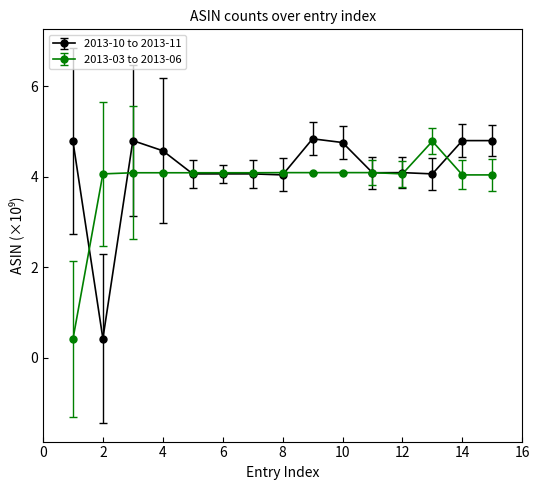

What are all the series names shown in the legend?

2013-10 to 2013-11, 2013-03 to 2013-06